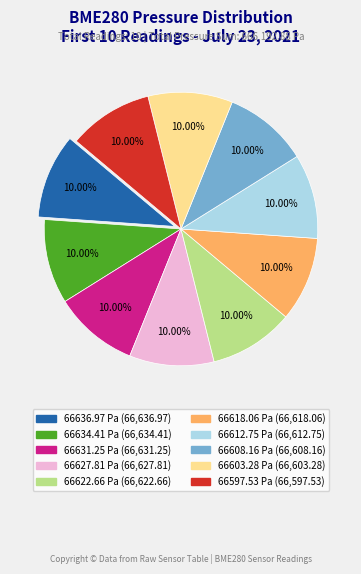

How many slices are in this pie chart?

10